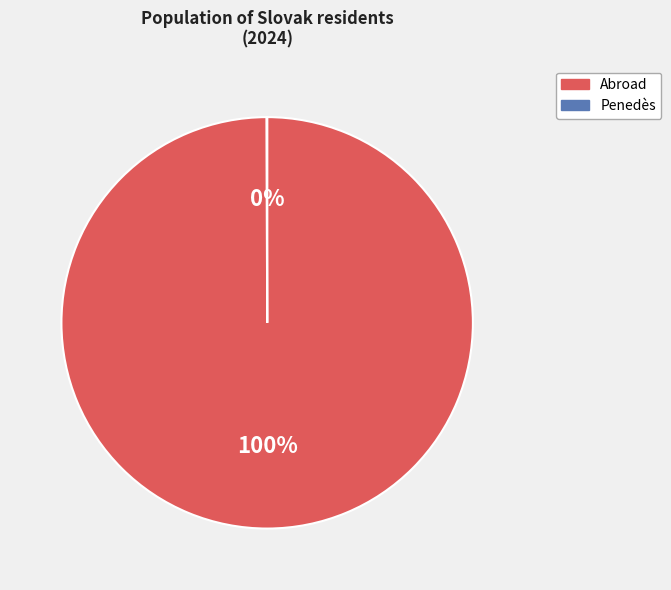

True or false: Abroad accounts for 95% of the total.

False